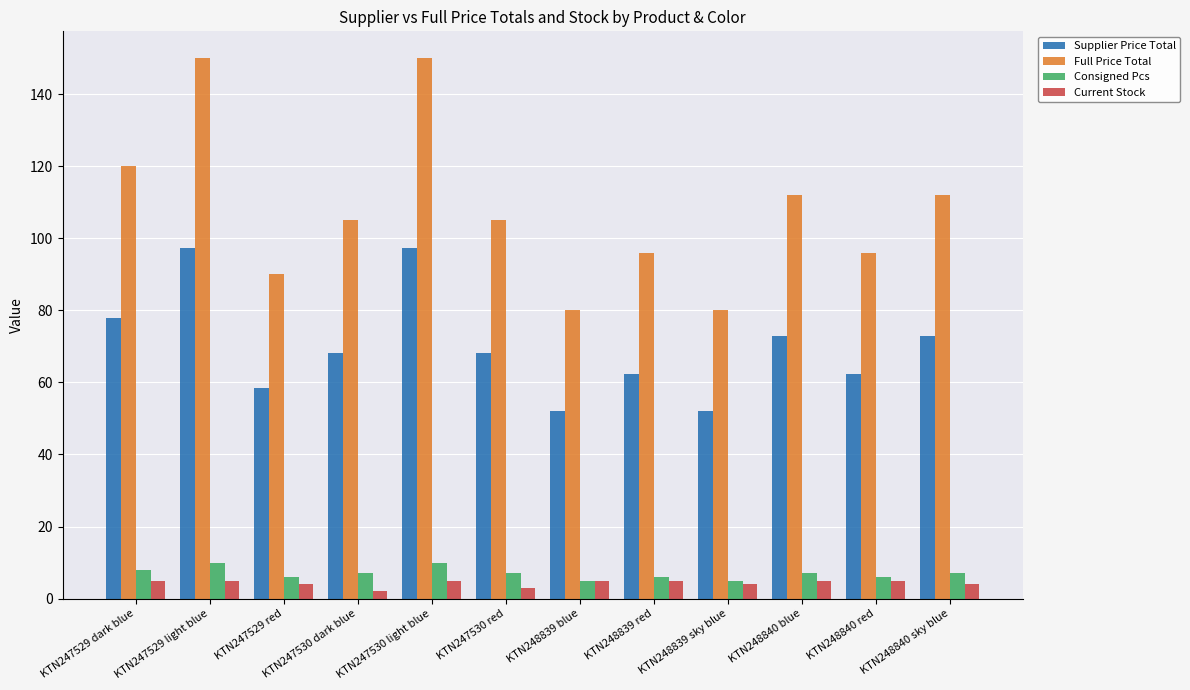

Reading left to right, what are all the values shown in this chart?

Supplier Price Total: 77.9	97.4	58.4	68.2	97.4	68.2	52.0	62.3	52.0	72.7	62.3	72.7
Full Price Total: 119.9	149.9	89.9	104.9	149.9	104.9	80.0	95.9	80.0	111.9	95.9	111.9
Consigned Pcs: 8.0	10.0	6.0	7.0	10.0	7.0	5.0	6.0	5.0	7.0	6.0	7.0
Current Stock: 5.0	5.0	4.0	2.0	5.0	3.0	5.0	5.0	4.0	5.0	5.0	4.0